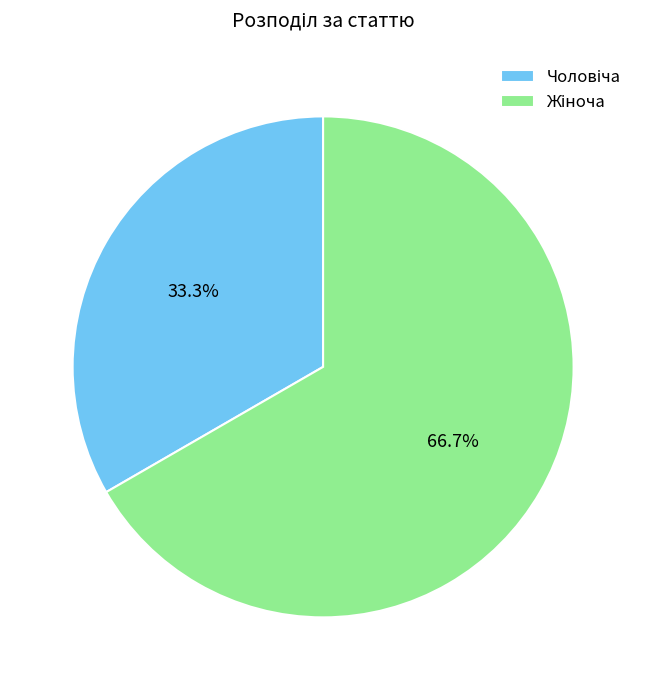

Is there any slice that represents more than half of the pie?

Yes